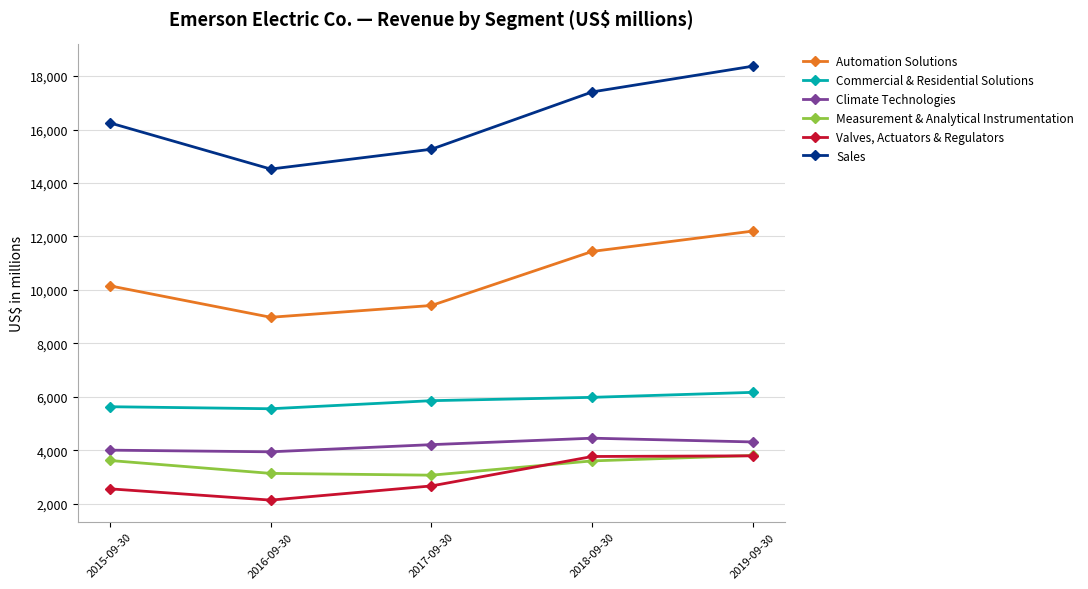

The Automation Solutions series shows 5412 at 2018-09-30. True or false?

False